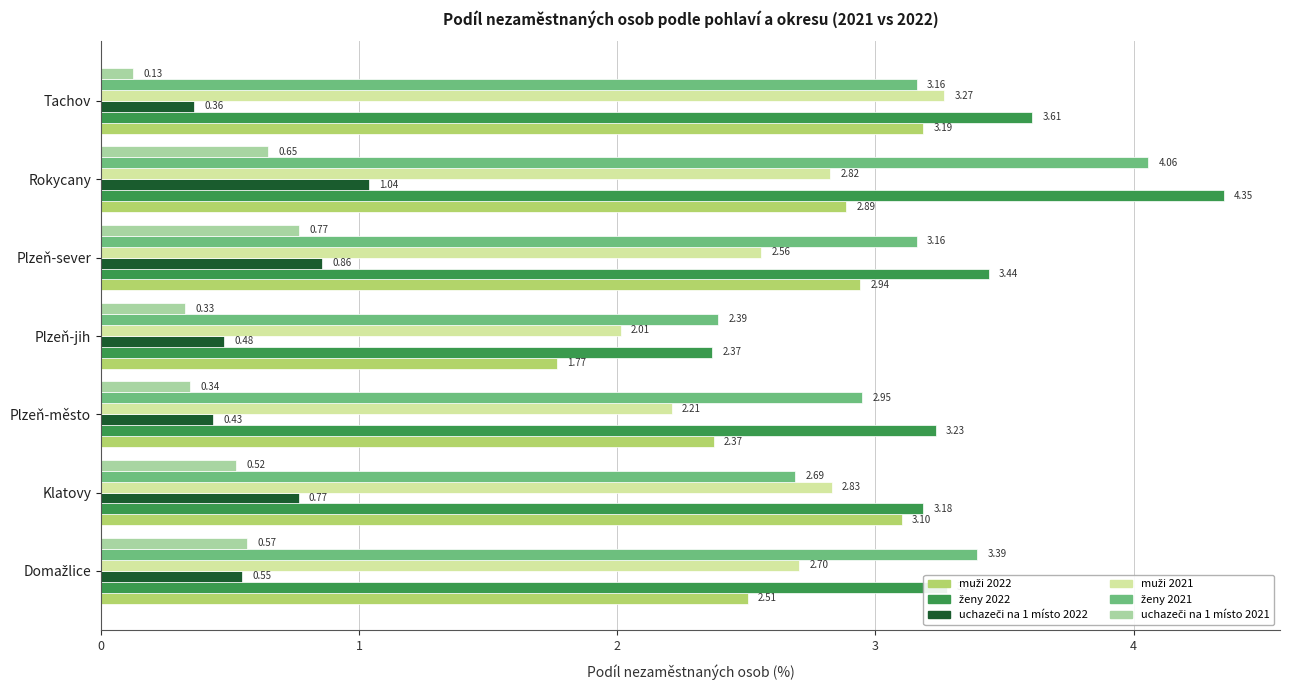

At which category is the sum across all series the highest?

Rokycany